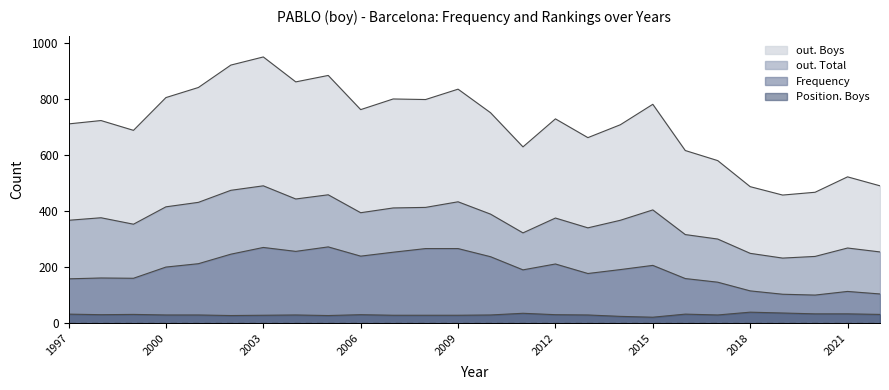

True or false: Frequency and out. Total intersect in this chart.

False